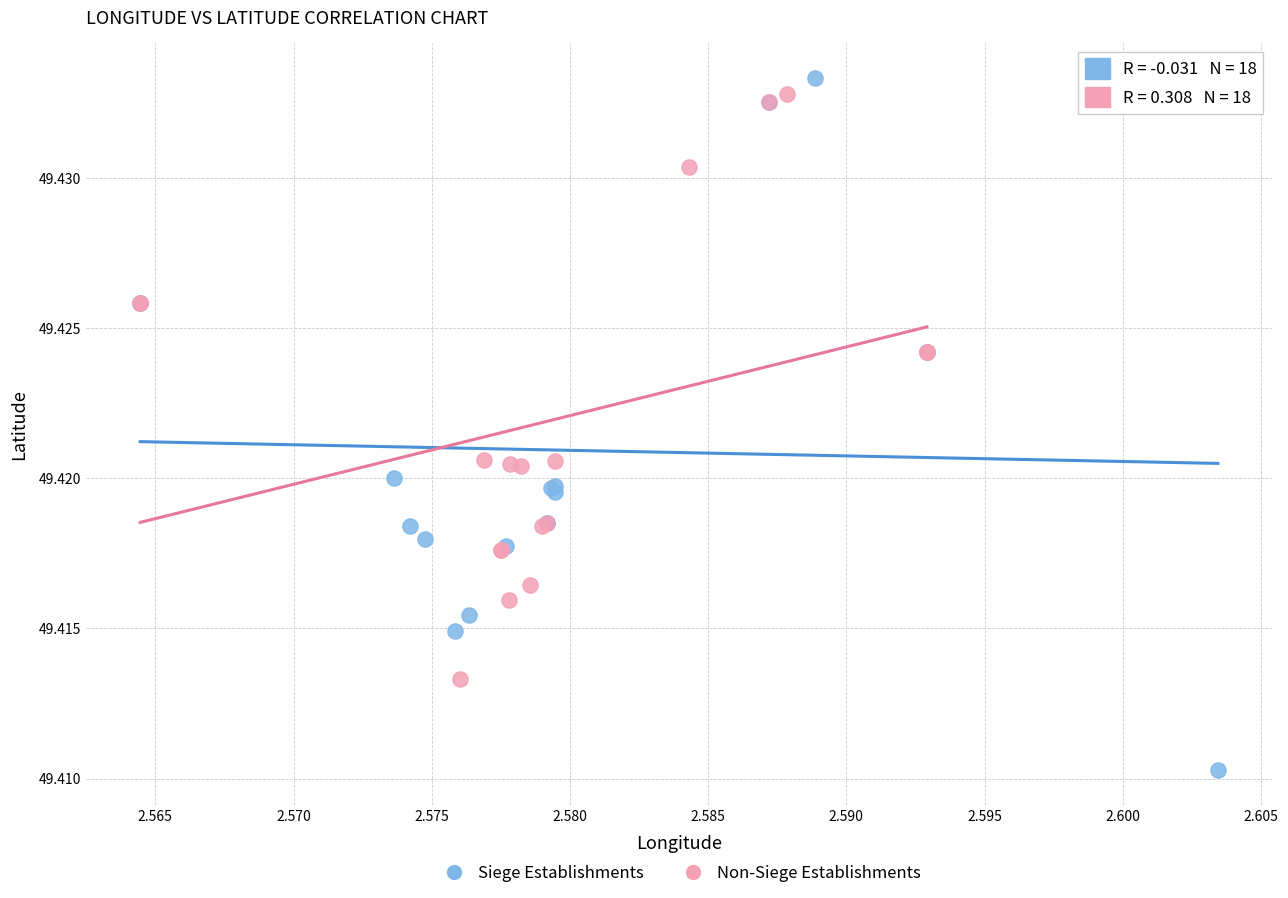

Which series contains the lowest Y value?

Siege Establishments